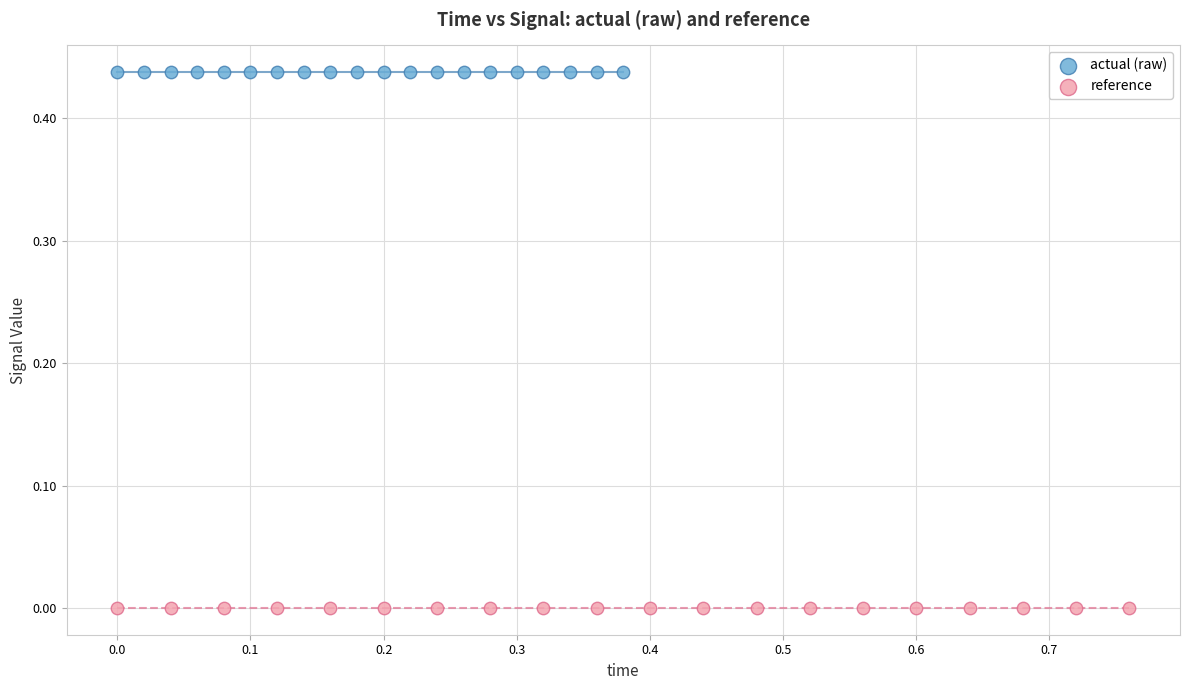

Which series reaches the minimum Y coordinate?

reference